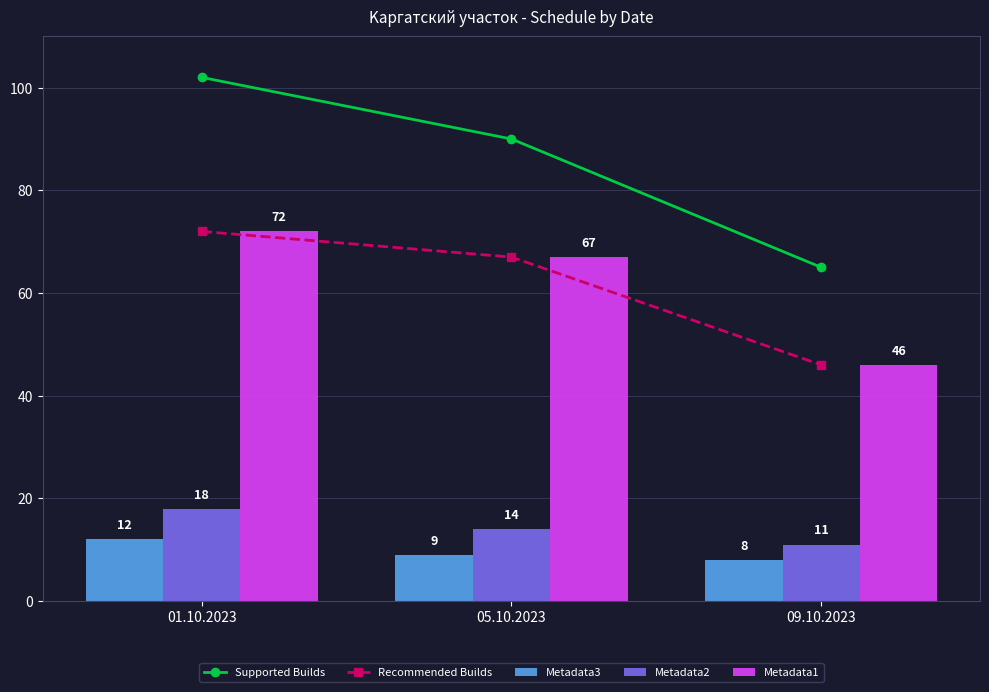

At which label does Recommended Builds first exceed 67?

01.10.2023